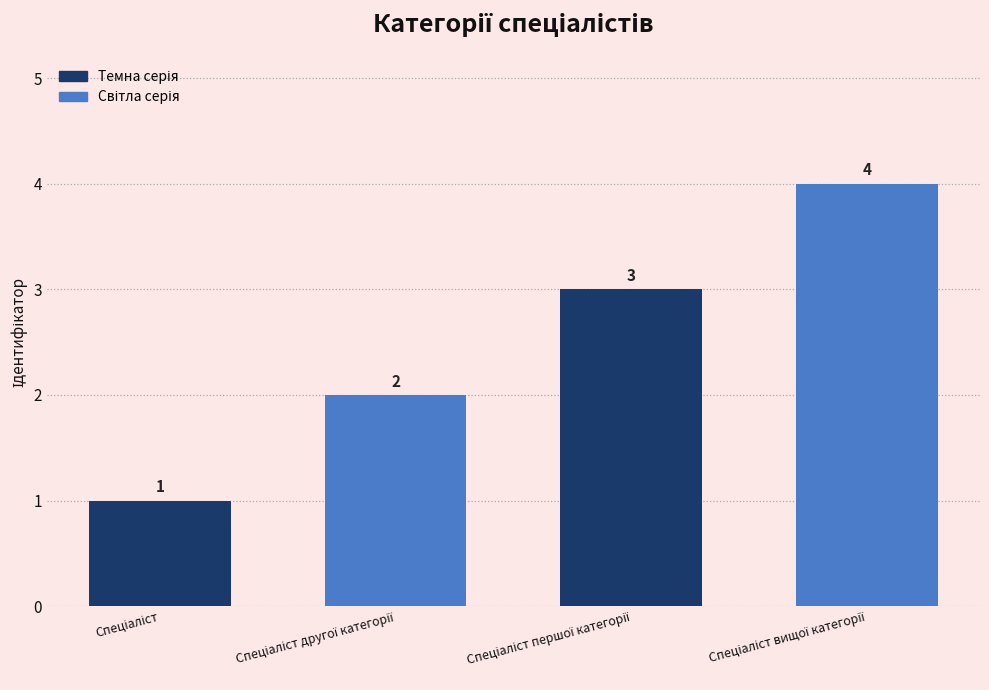

What is the value of the 1st bar from the left?

1